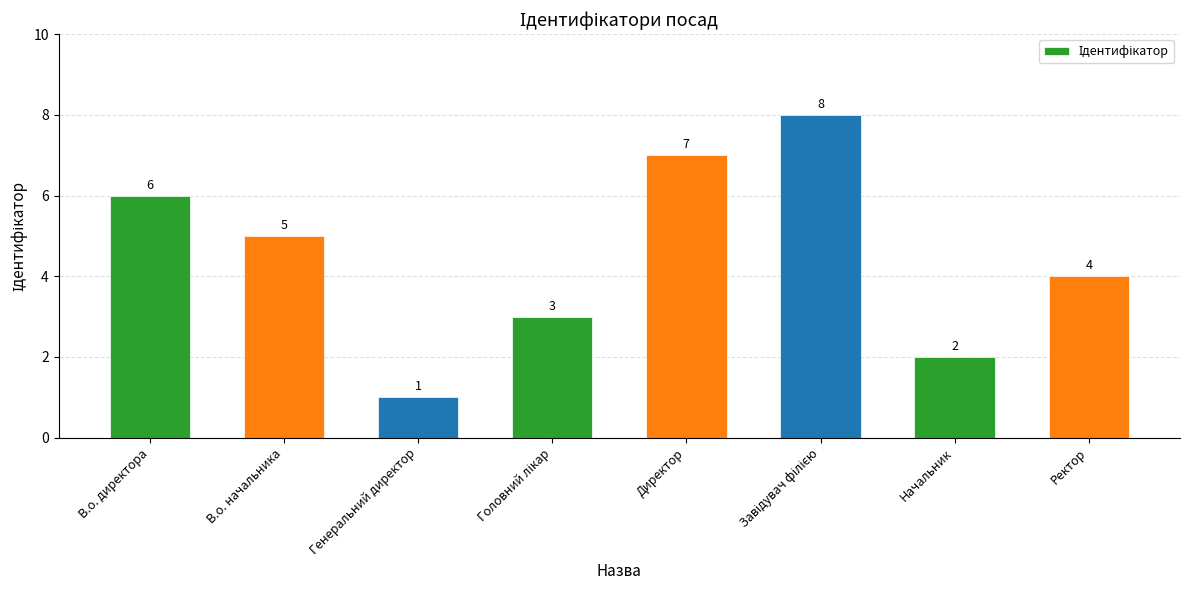

What is the sum of the values at Ректор and Начальник?

6